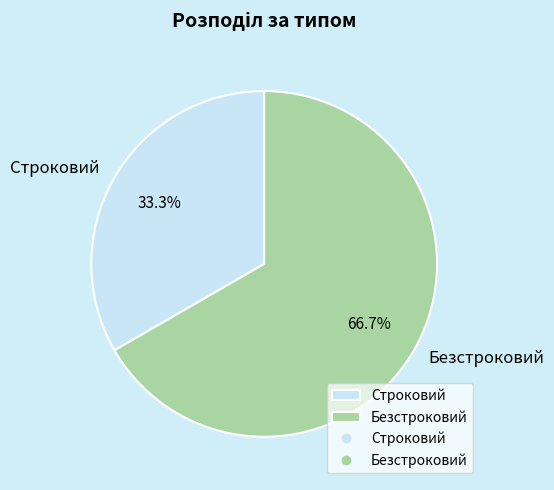

To the nearest percent, what is the combined percentage of Строковий and Безстроковий?

100%